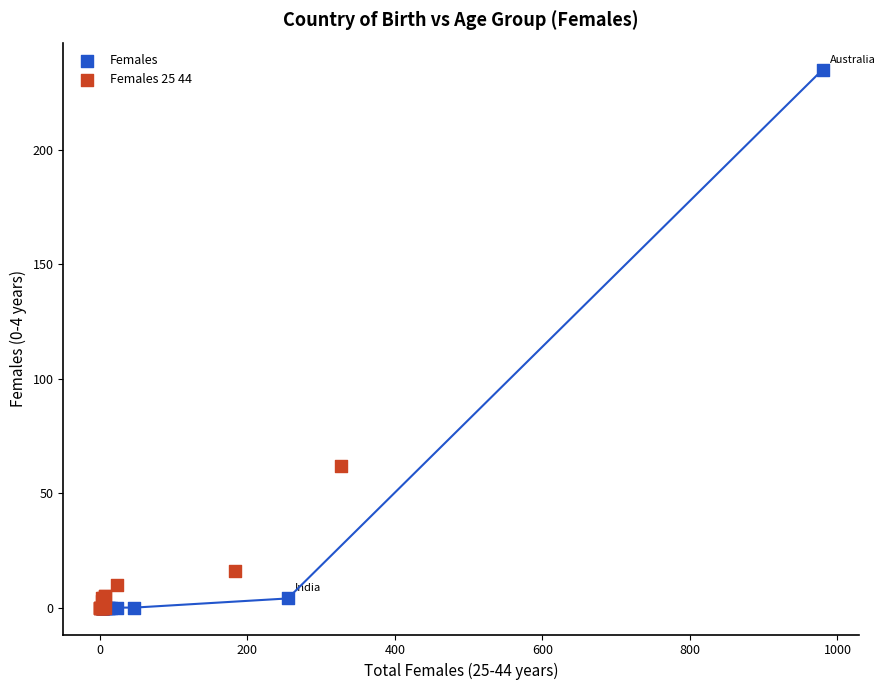

Which series contains the highest Y value?

Females